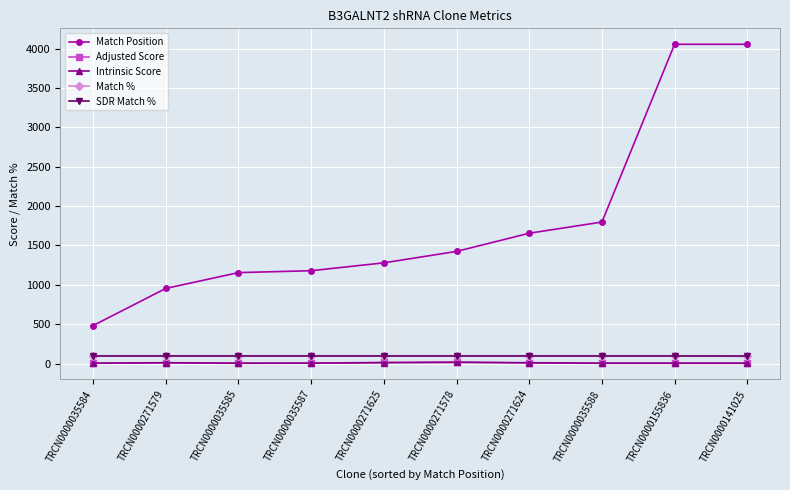

What is the label of the 2nd point from the left?

TRCN0000271579